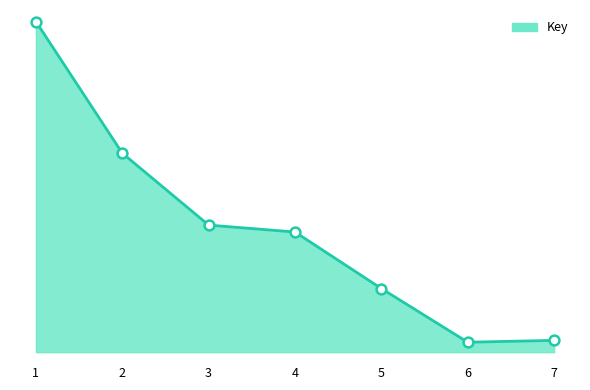

Between 7 and 5, which is larger?

5